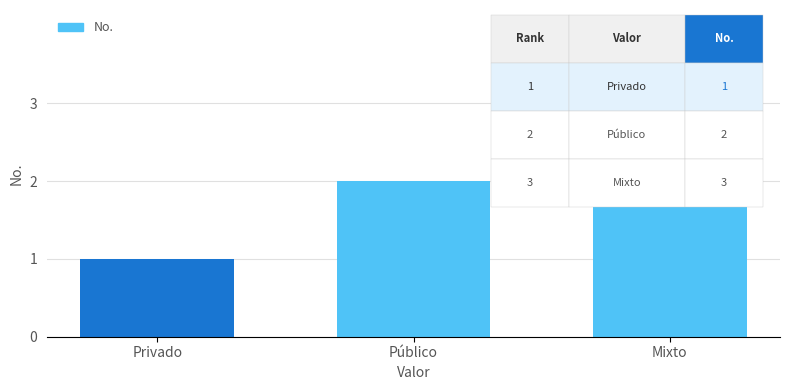

Which category has the highest value across all series?

Mixto